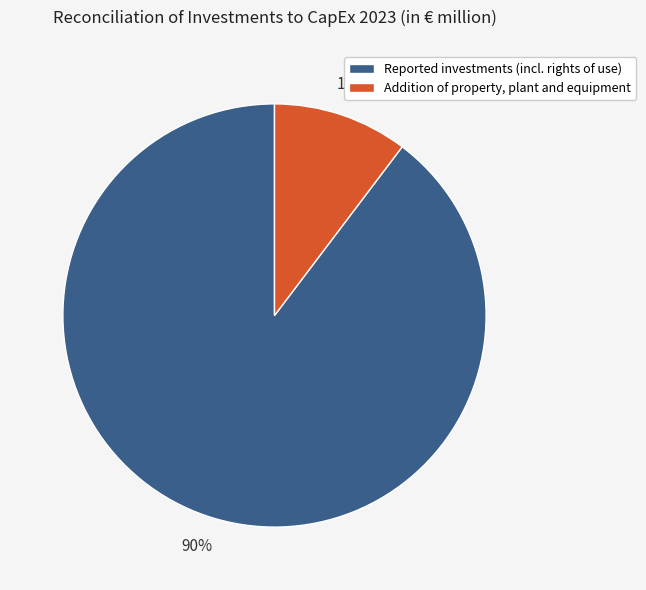

Which has a higher value, Reported investments (incl. rights of use) or Addition of property, plant and equipment?

Reported investments (incl. rights of use)